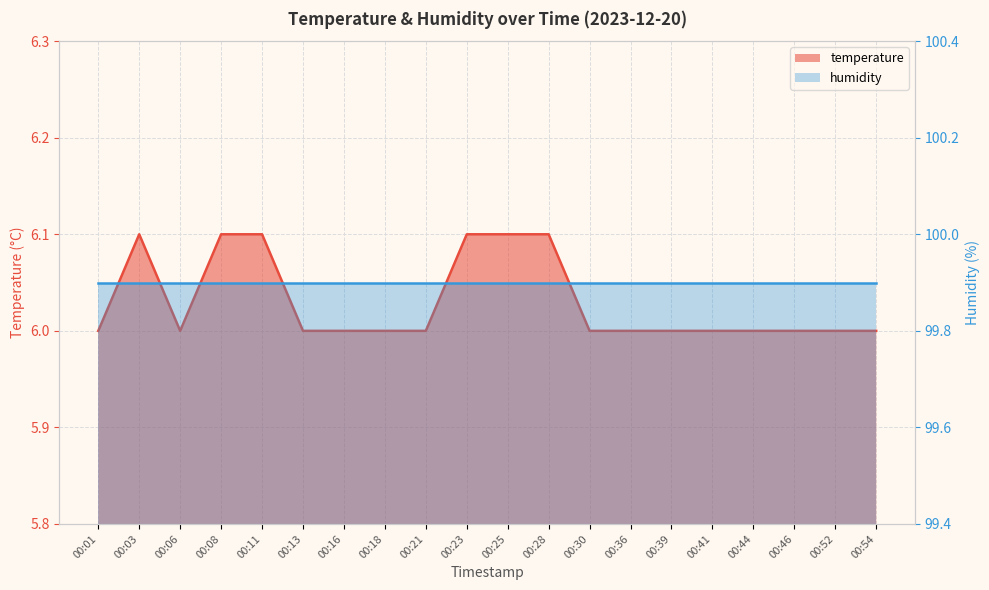

Between 00:16 and 00:18, which is larger?

00:16